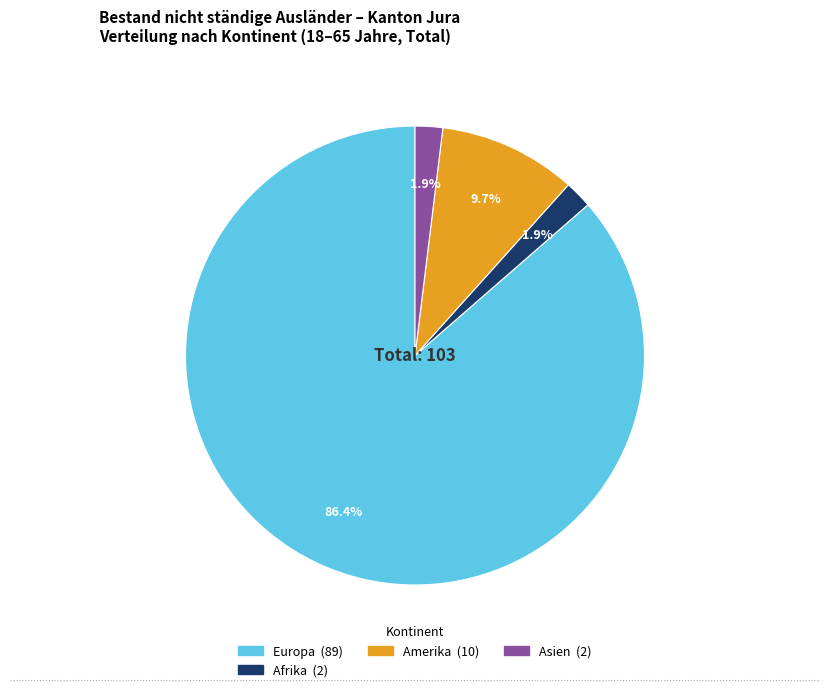

Is there any slice that represents more than half of the pie?

Yes